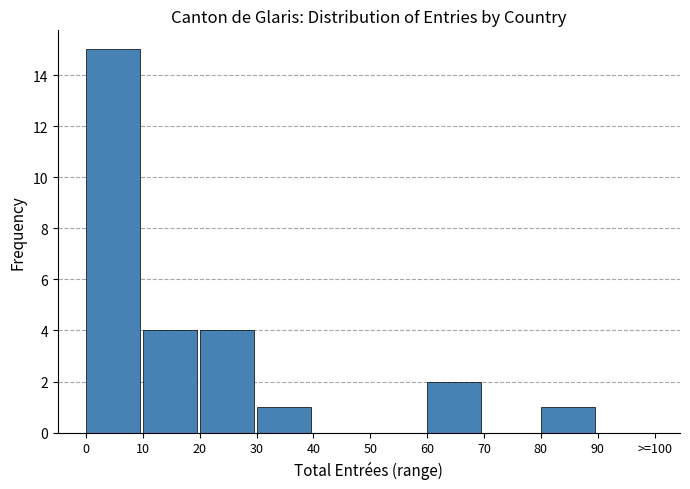

Reading right to left, extract all data points from this chart.

90=0	80=1	70=0	60=2	50=0	40=0	30=1	20=4	10=4	0=15